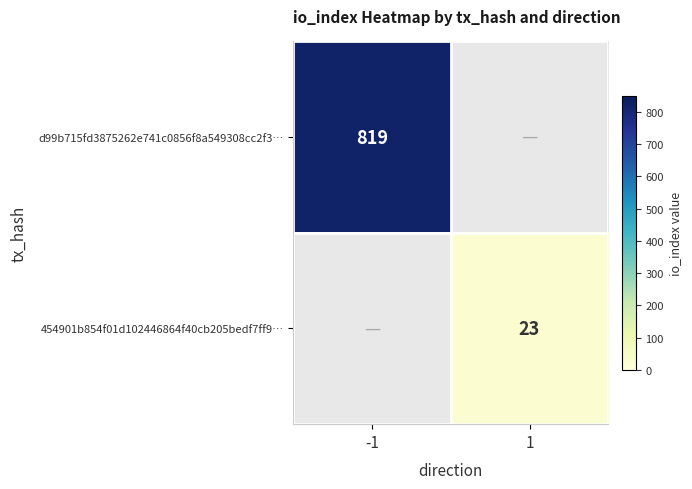

True or false: 454901b854f01d102446864f40cb205bedf7ff9… has a value of 38 at 1.

False